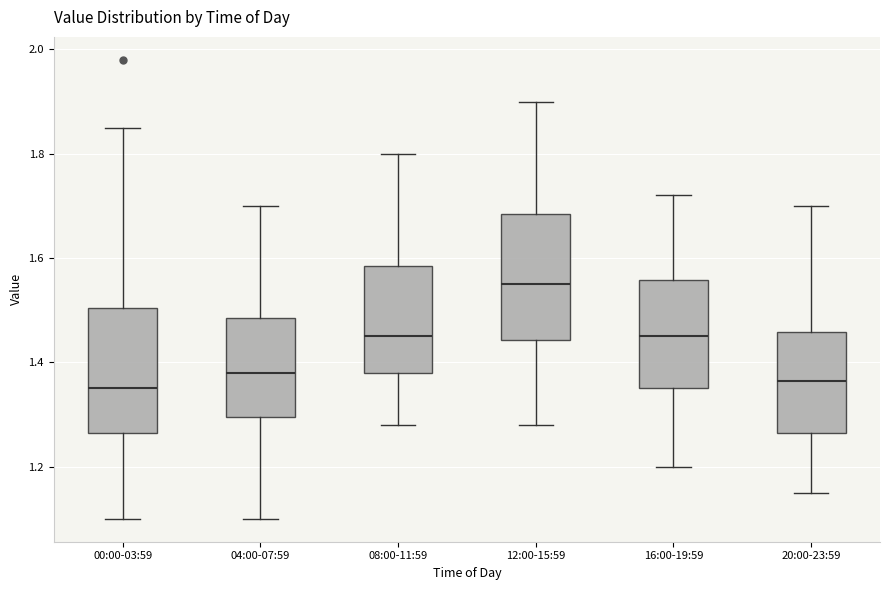

Where is the upper edge of the box for 00:00-03:59 on the y-axis? The values are not printed on the chart, so give them approximately, as read against the axis.

1.50